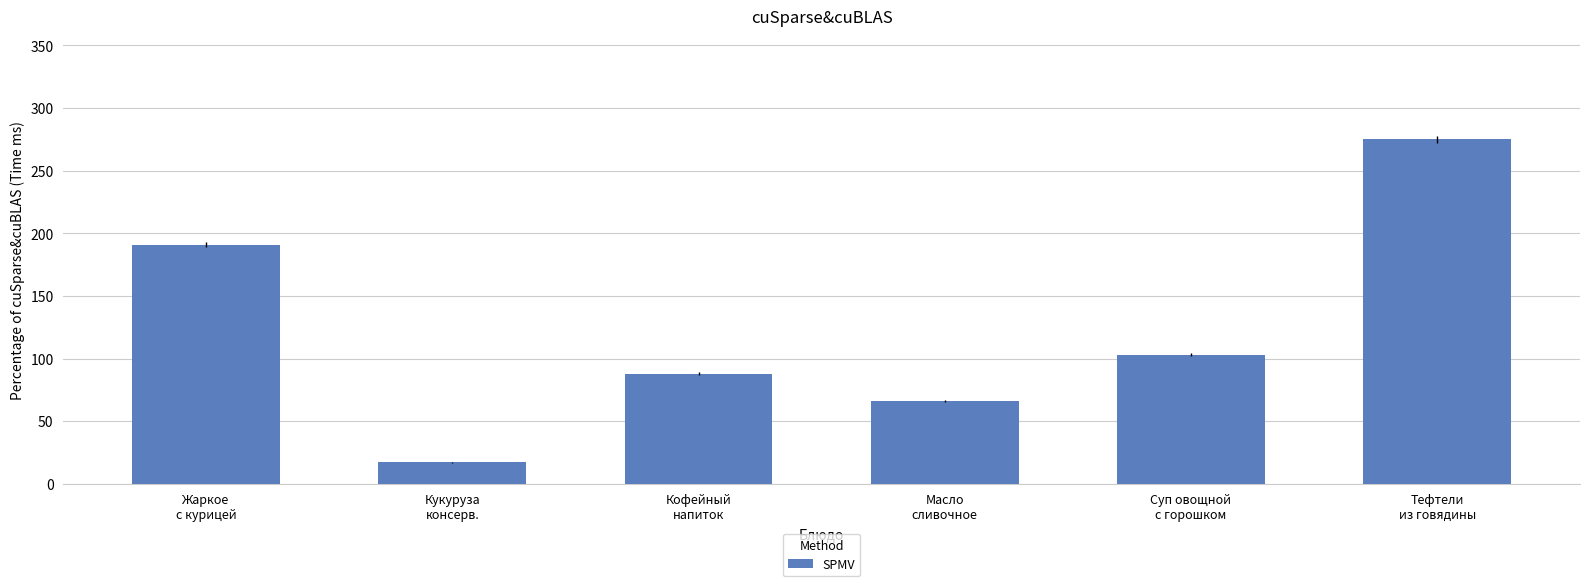

At which category does the chart reach its peak across all series?

Тефтели
из говядины